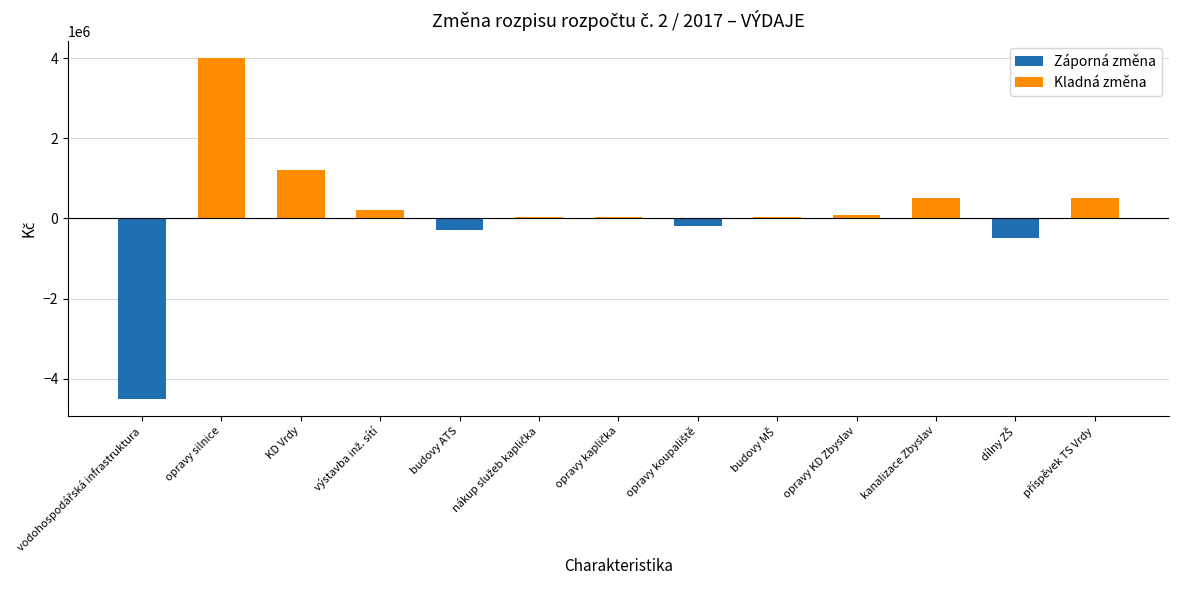

At which label does Záporná změna reach its minimum?

vodohospodářská infrastruktura